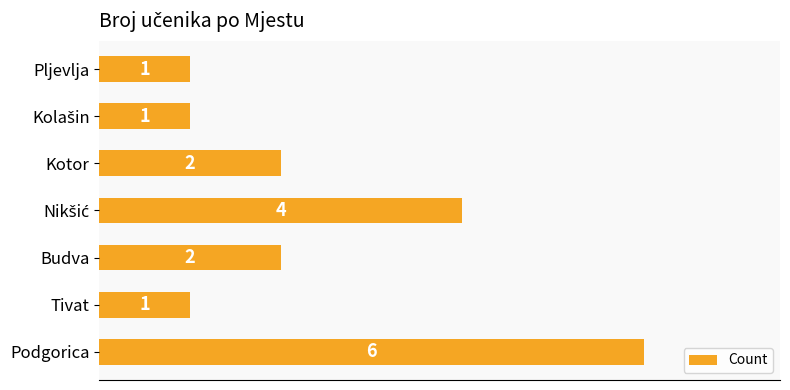

What is the sum of the values at Pljevlja and Kotor?

3